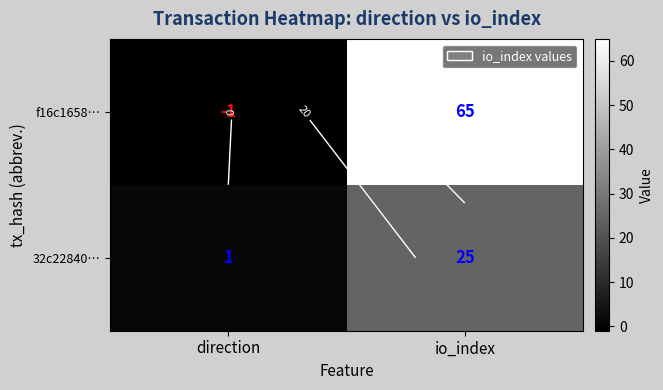

How many data points does each series have?

2